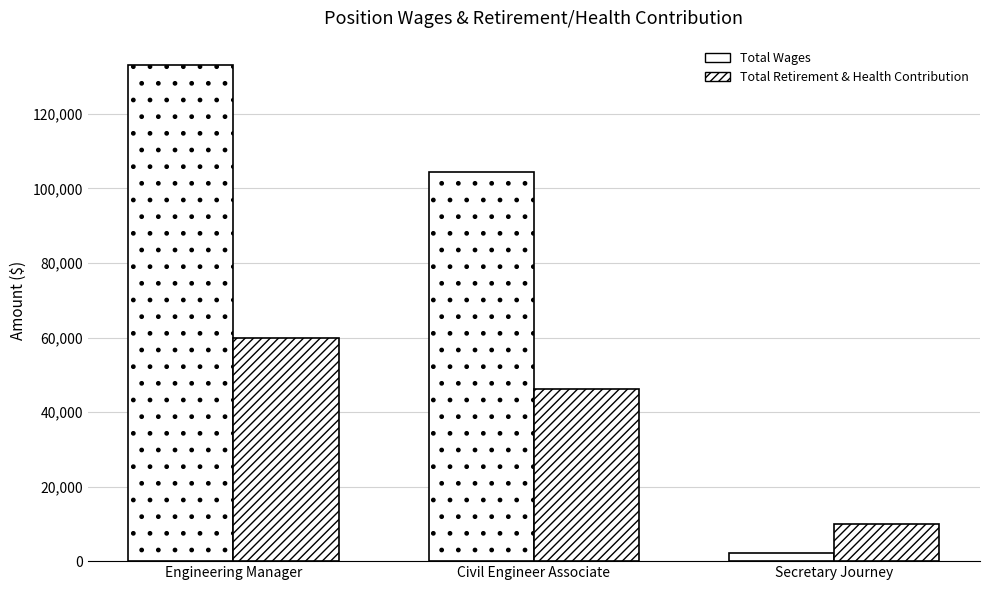

How many data points in Total Wages are less than 104385?

1